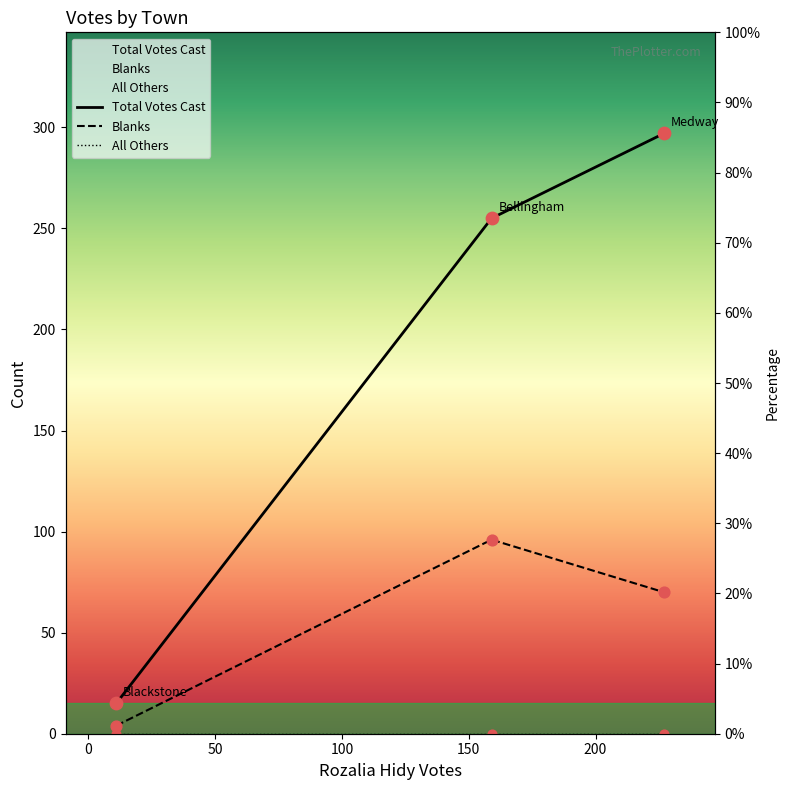

What is the total value across all series at 0?

351